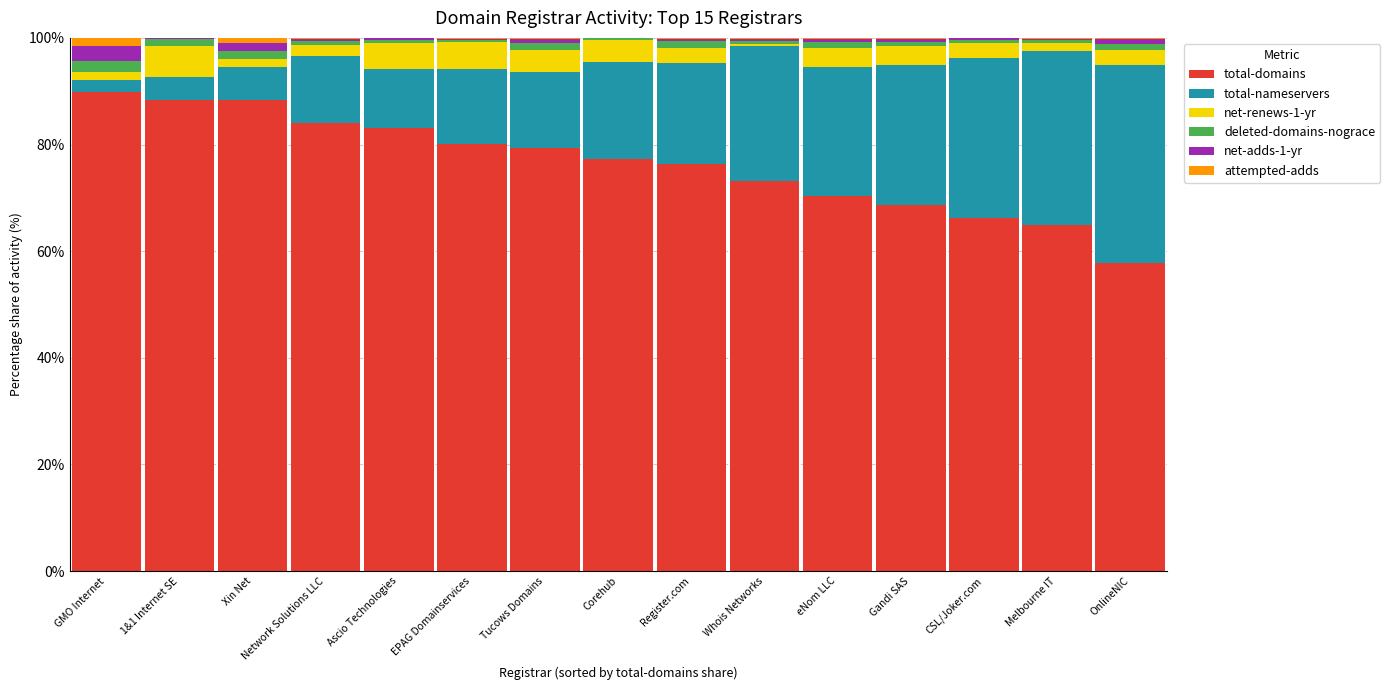

Does the chart contain stacked bars?

Yes